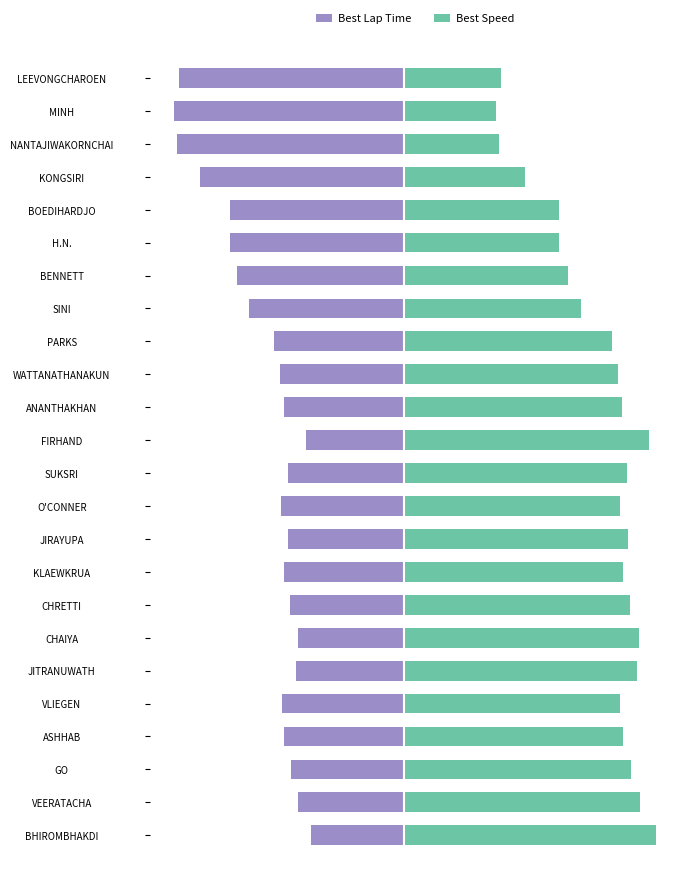

What is the total value across all series at KONGSIRI?

-1.3